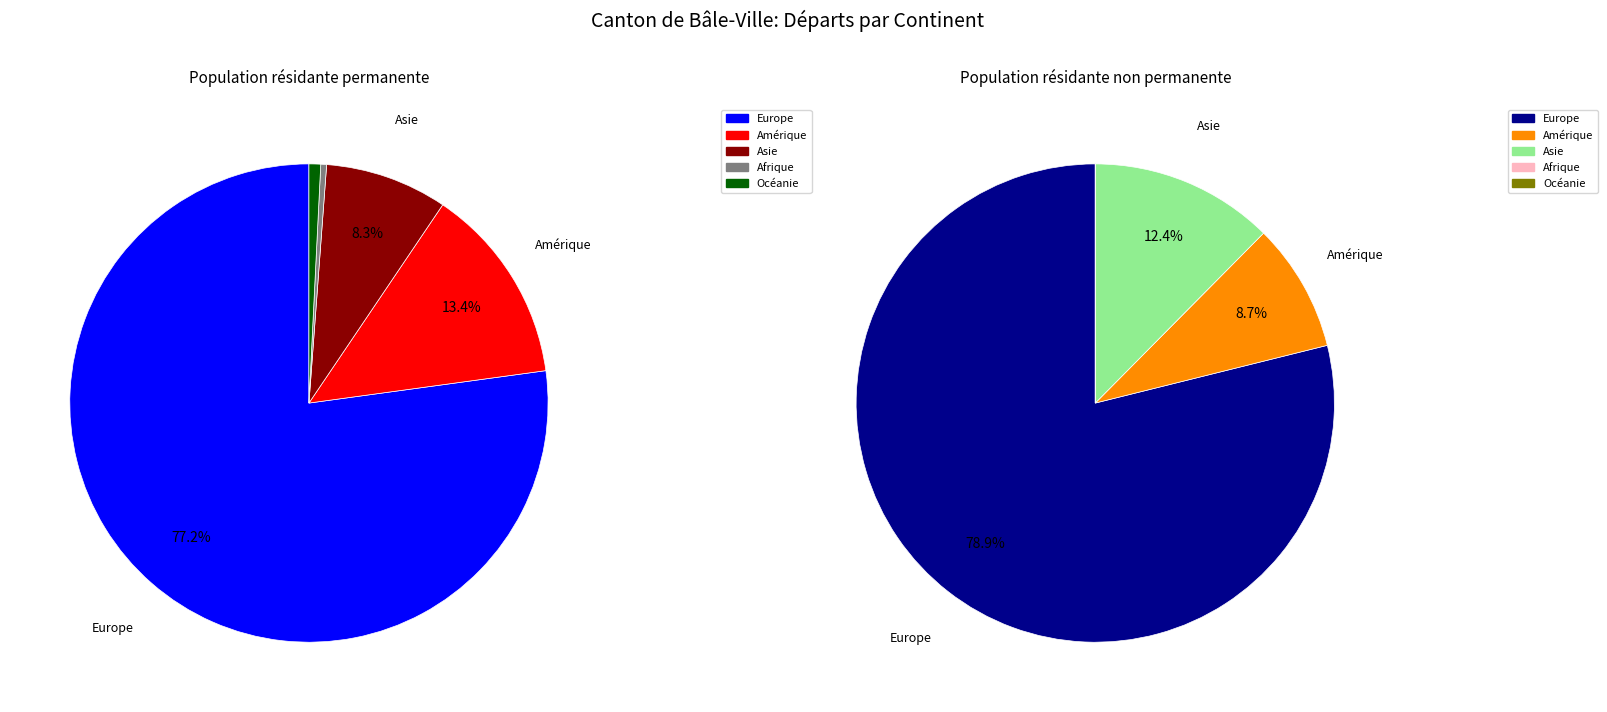

Combined, what portion of the pie is Océanie and Afrique?

1.2%